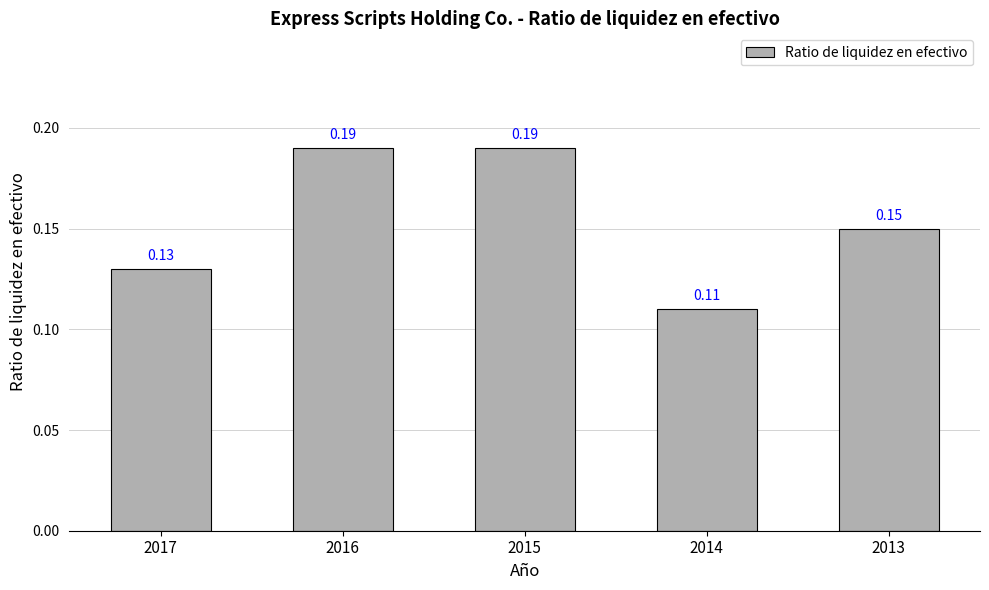

What is the sum of the values at 2014 and 2015?

0.3